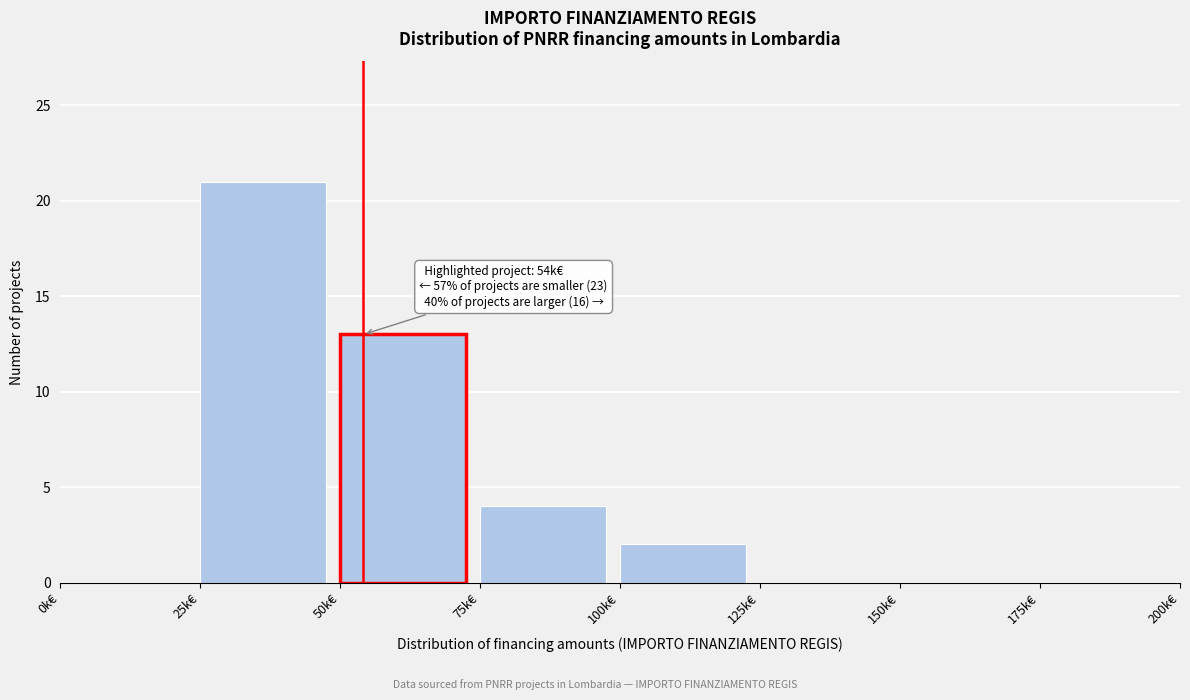

Reading left to right, list all the values displayed in this chart.

0k€=0	25k€=21	50k€=13	75k€=4	100k€=2	125k€=0	150k€=0	175k€=0